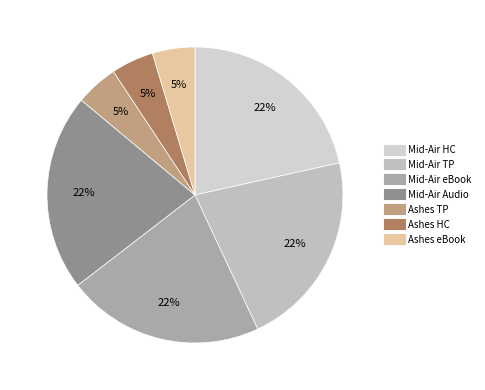

Is there a majority slice in this chart?

No